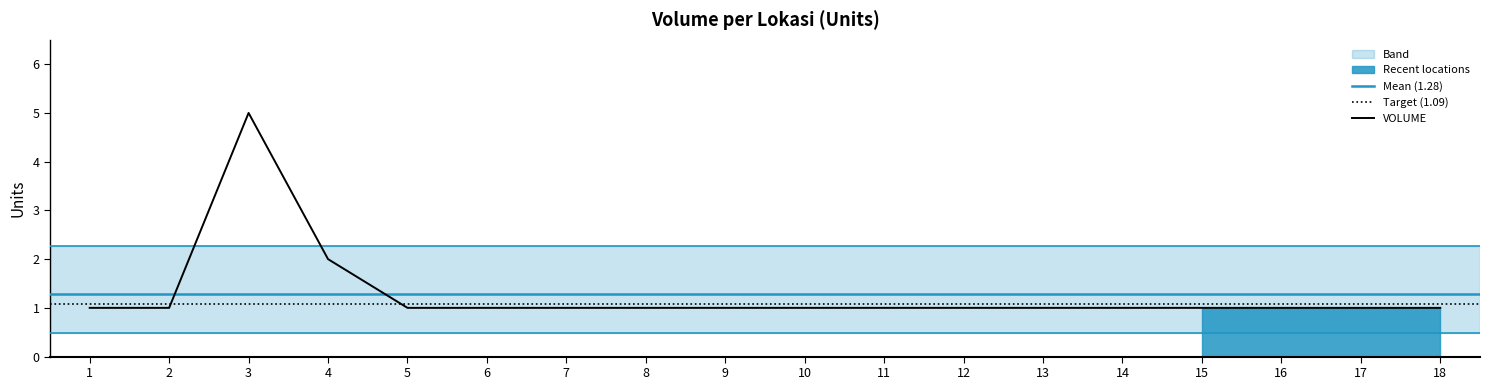

The VOLUME series shows 1 at 6. True or false?

True